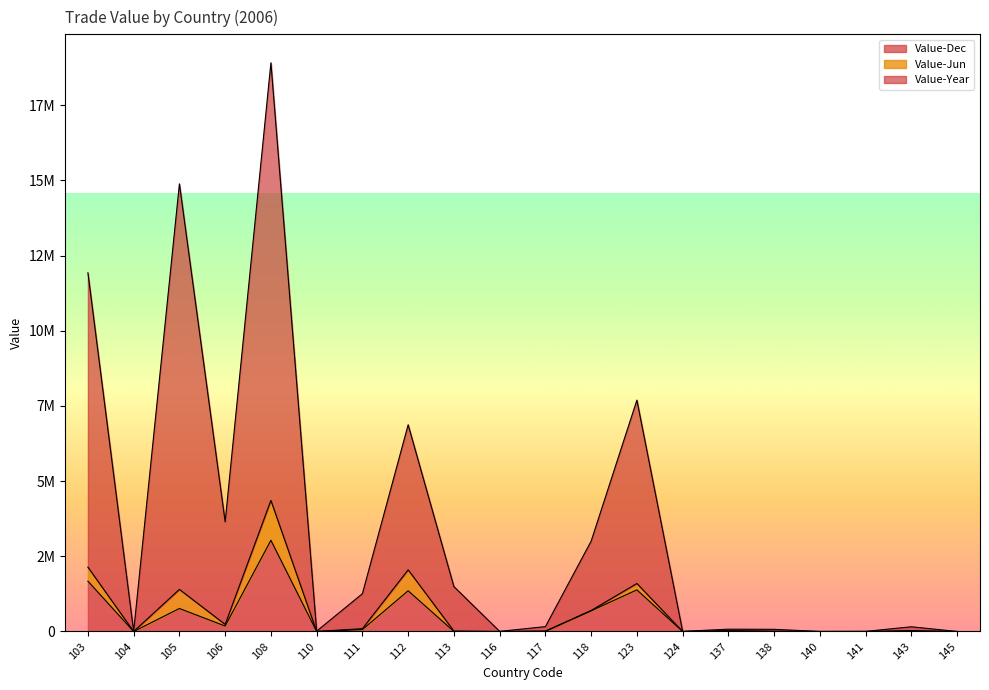

What is the total value across all series at 111?

1319965